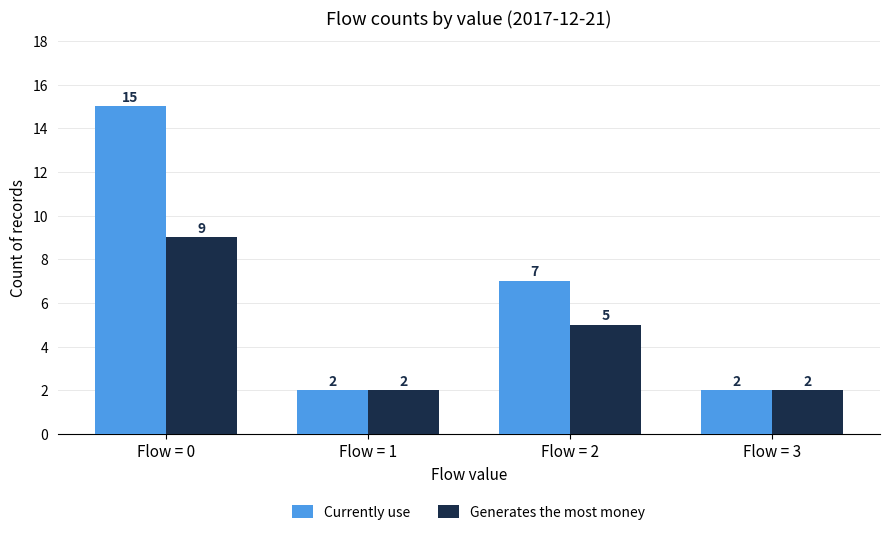

At Flow = 2, list the series in order from largest to smallest.

Currently use, Generates the most money